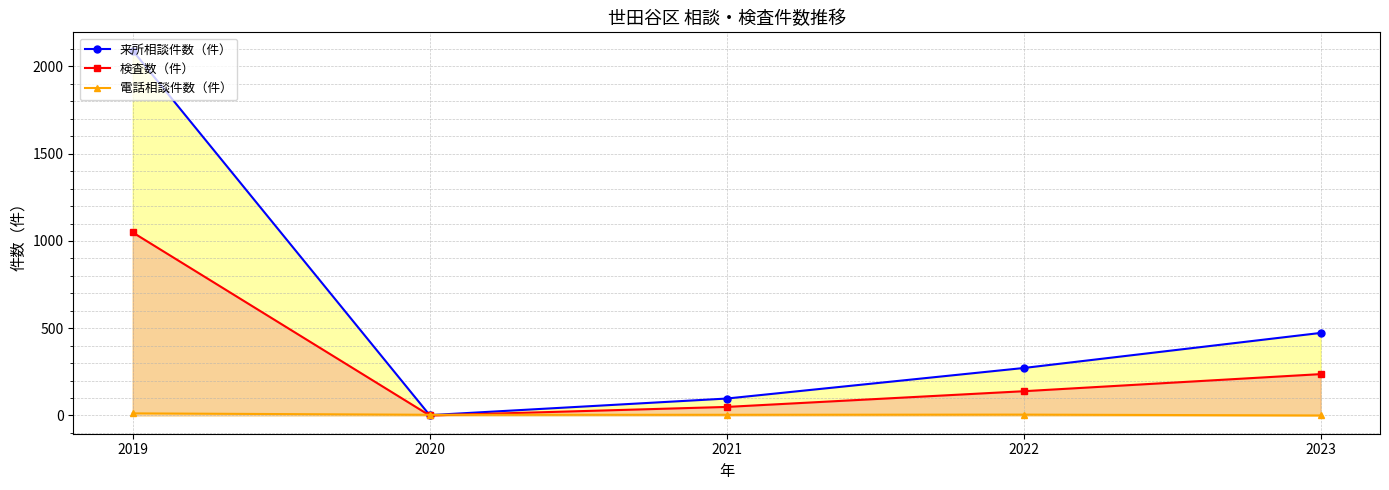

What is the difference between the maximum and minimum values in the 電話相談件数（件） series?

12